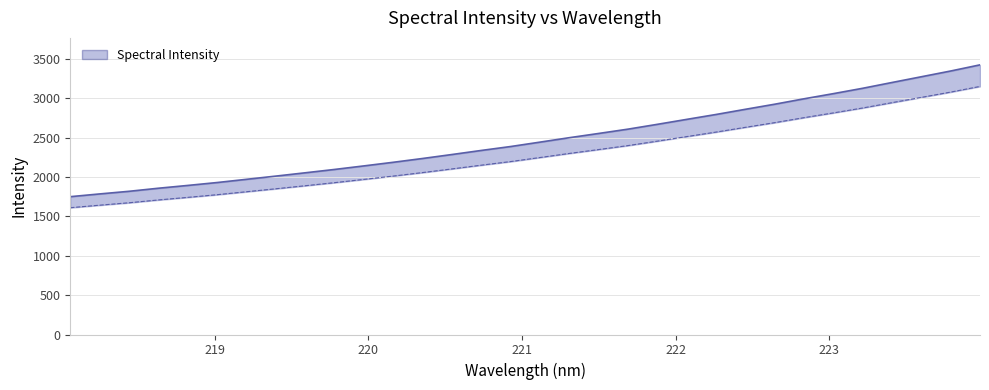

How many values exceed 2444?

16